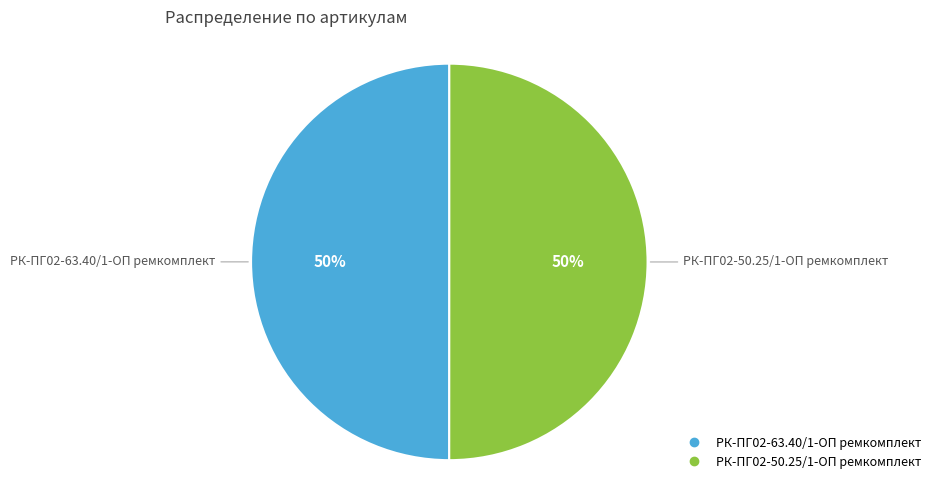

Do РК-ПГ02-63.40/1-ОП ремкомплект and РК-ПГ02-50.25/1-ОП ремкомплект together represent more than half of the pie?

Yes